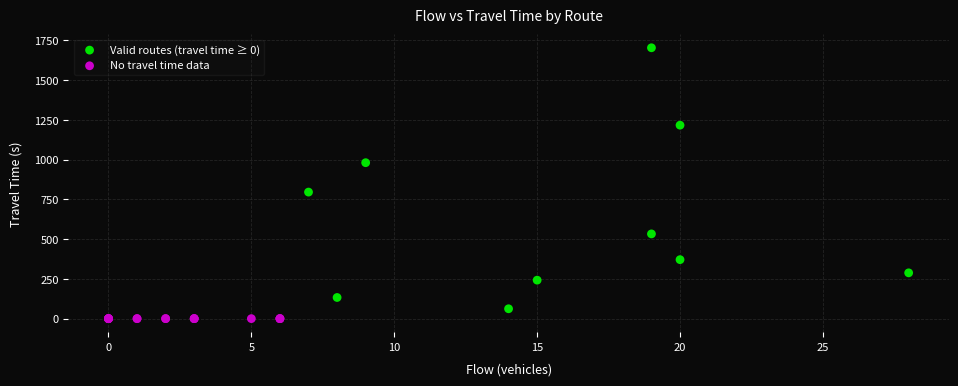

What are all the series names shown in the legend?

Valid routes (travel time ≥ 0), No travel time data